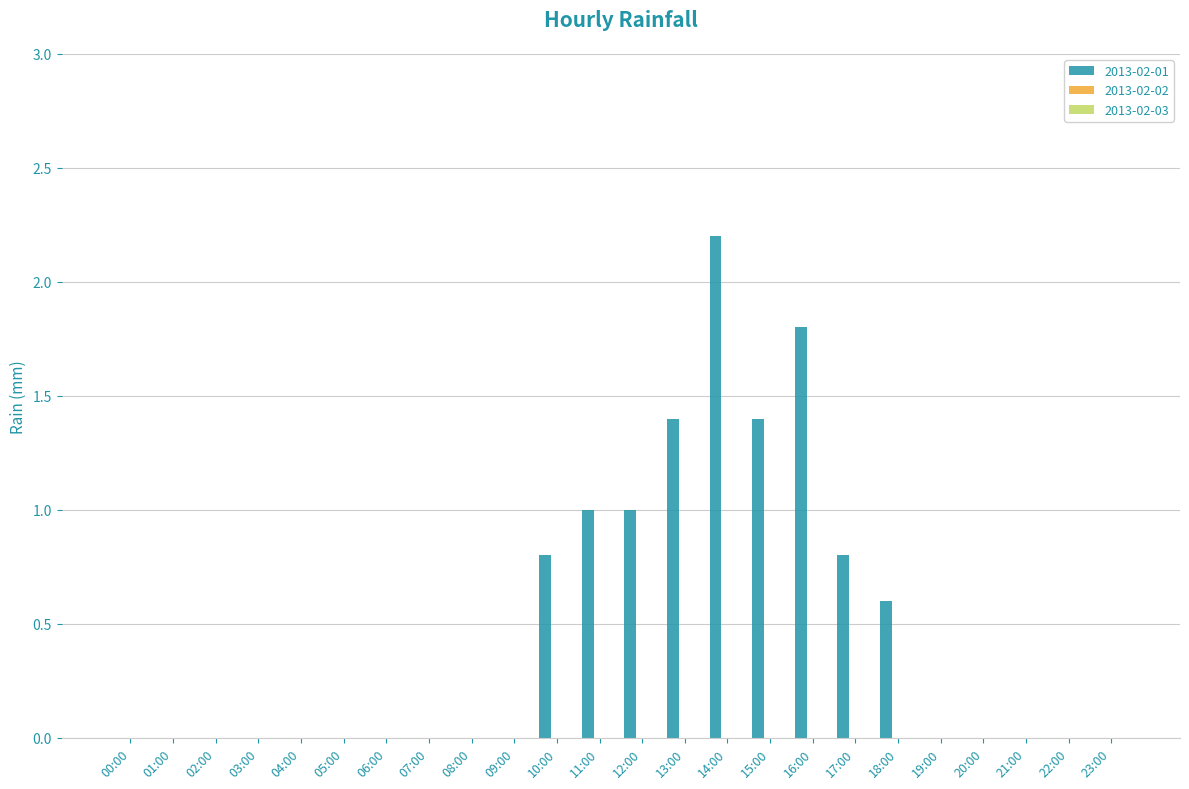

What is the sum of all values?

11.0